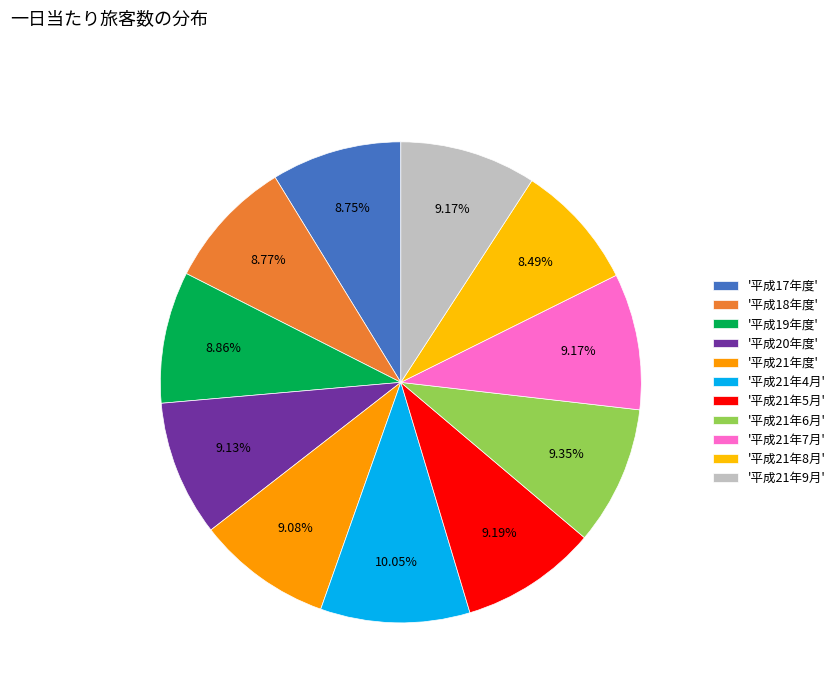

Is there any slice that represents more than half of the pie?

No